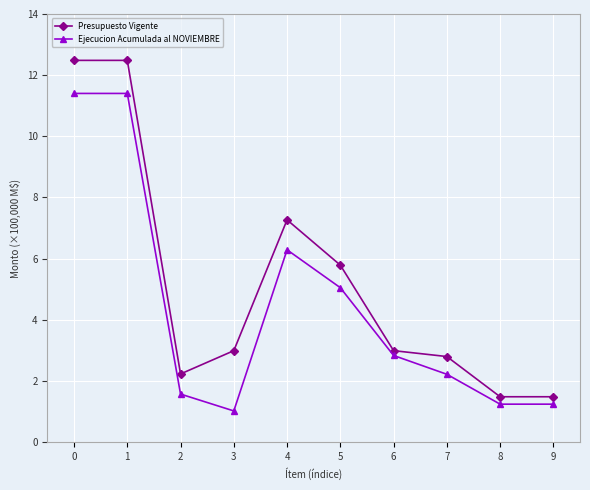

What is the sum of the Presupuesto Vigente values at 5 and 0?

18.3